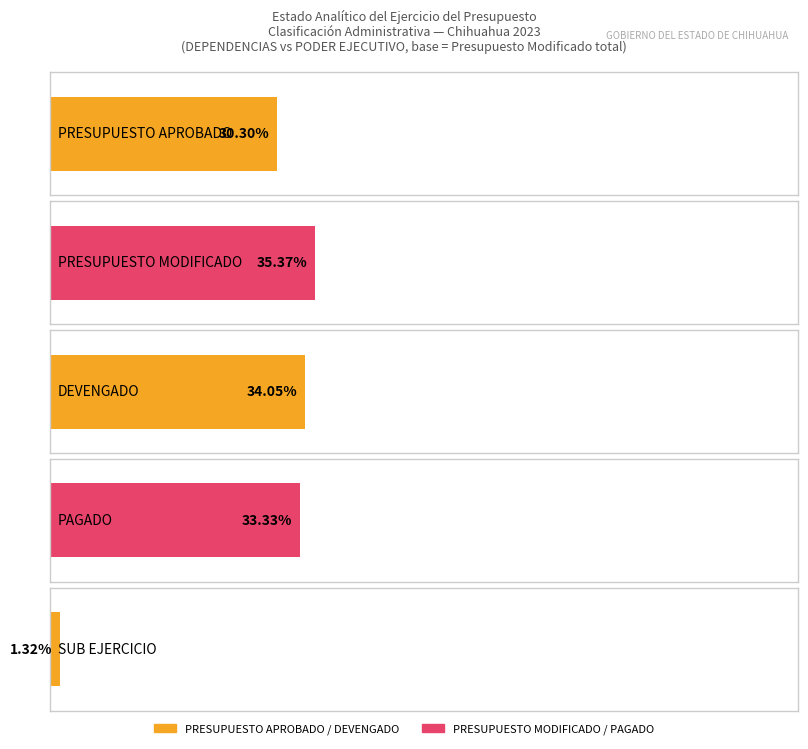

Is it true that DEVENGADO equals 52032805233 at PODER EJECUTIVO?

False